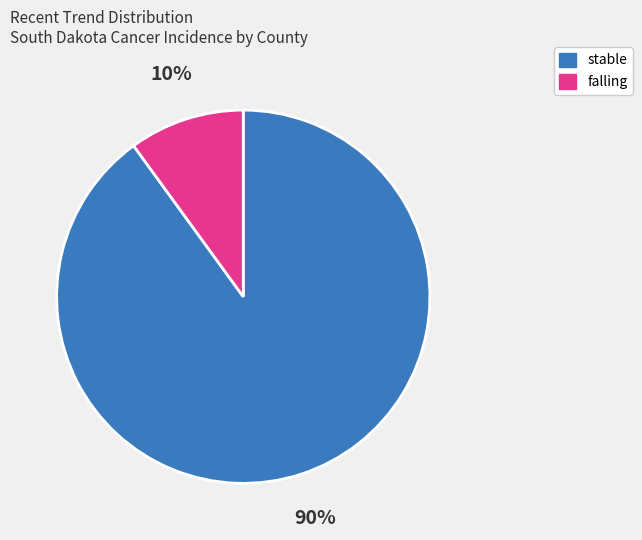

To the nearest percent, what is the average slice percentage?

50%